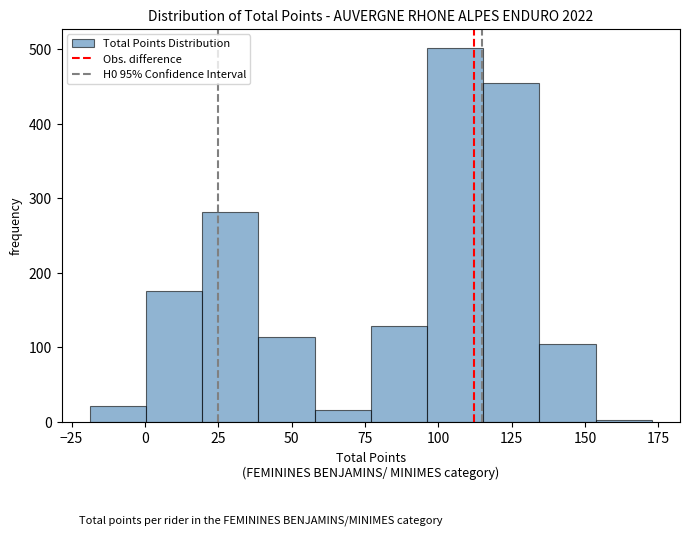

Around what value on the x-axis is the tallest bar? Give the approximate position of its centre, as read against the axis.

105